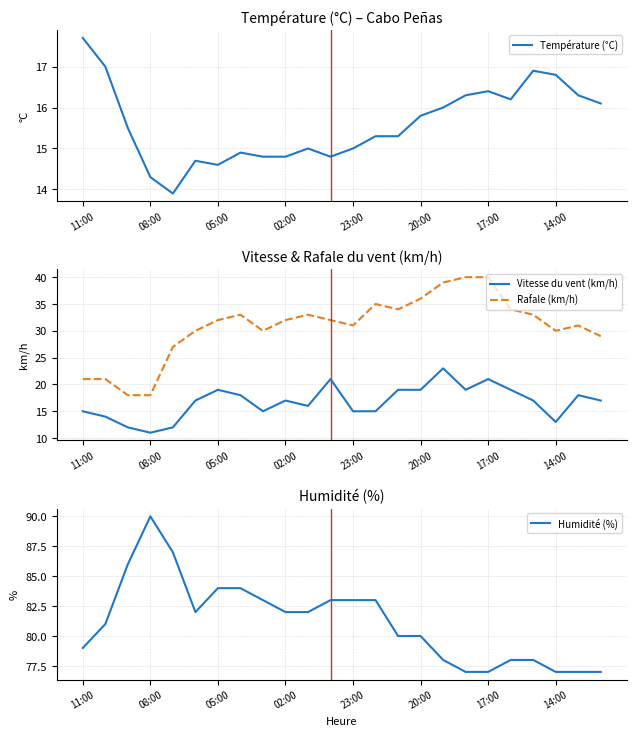

How many data points in Température (°C) are above 15?

14